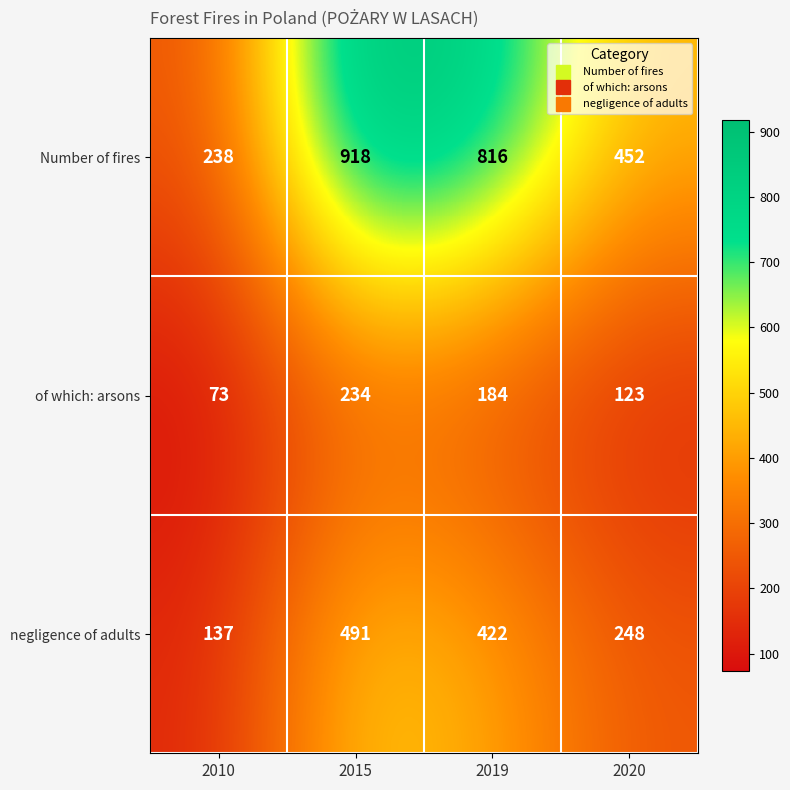

What is the smallest value displayed?

73